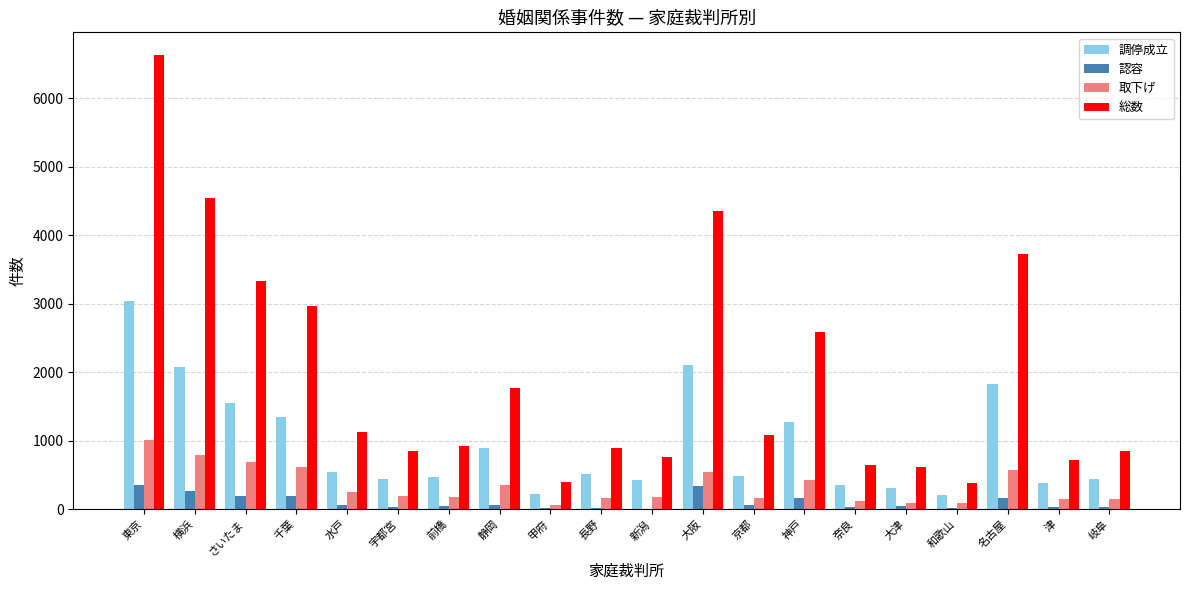

What is the greatest value displayed?

6629